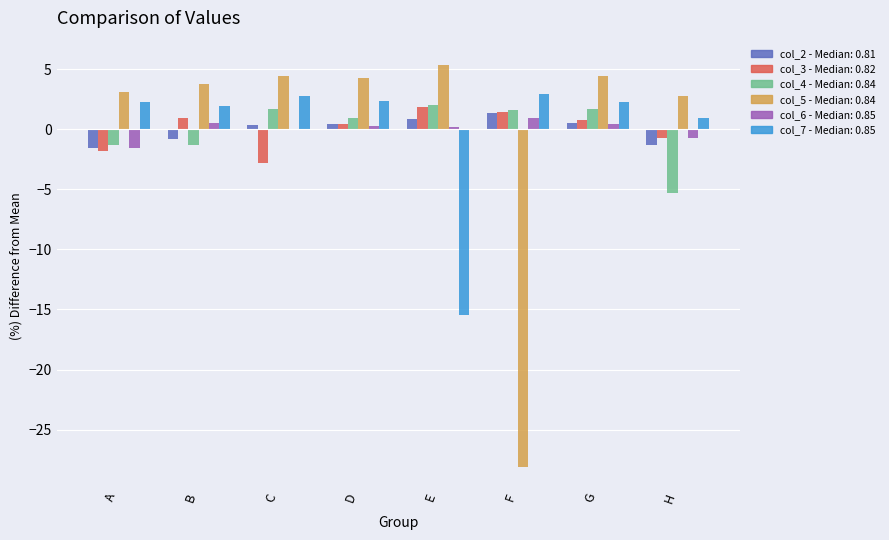

What is the greatest value displayed?

5.3